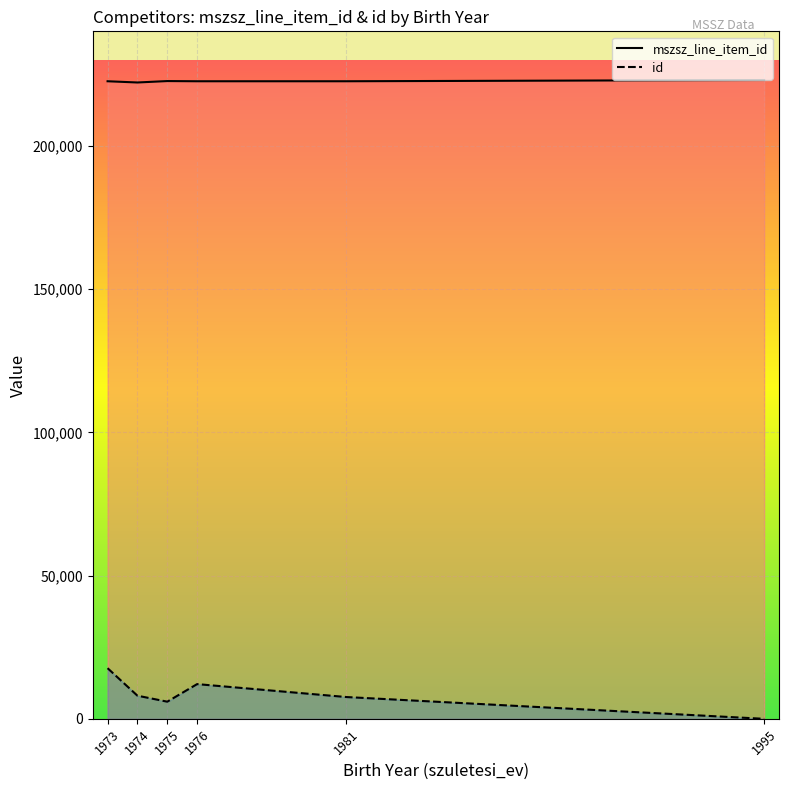

Which series has the widest spread of values?

id